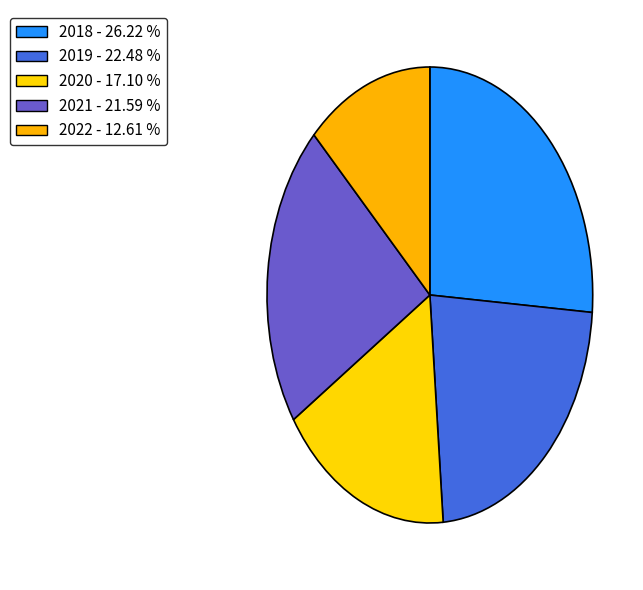

Combined, what portion of the pie is 2020 and 2018?

43.3%